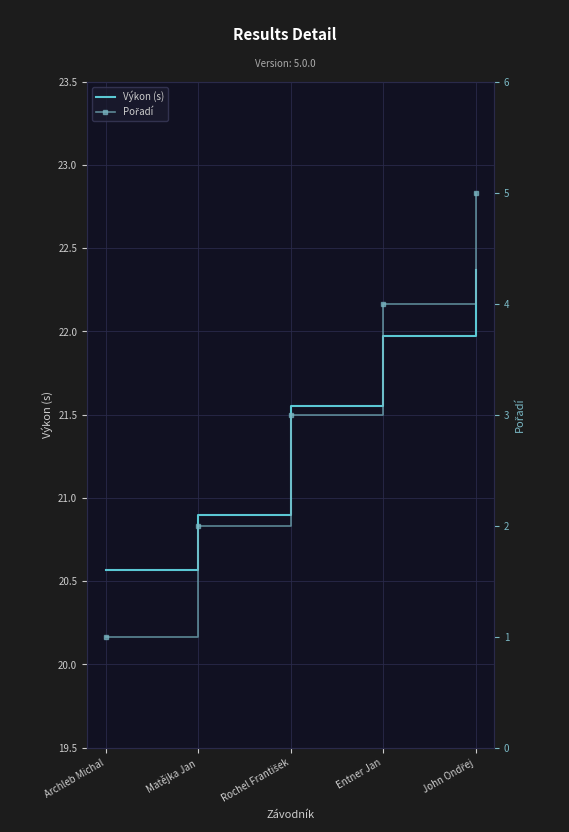

How many data points in Pořadí are above 3?

2